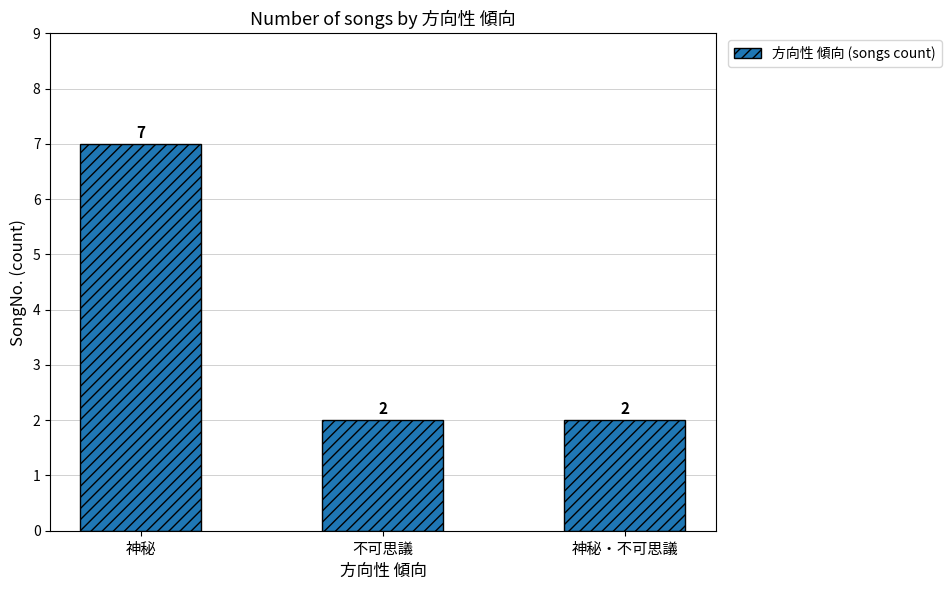

What is the value of the 1st bar from the left?

7